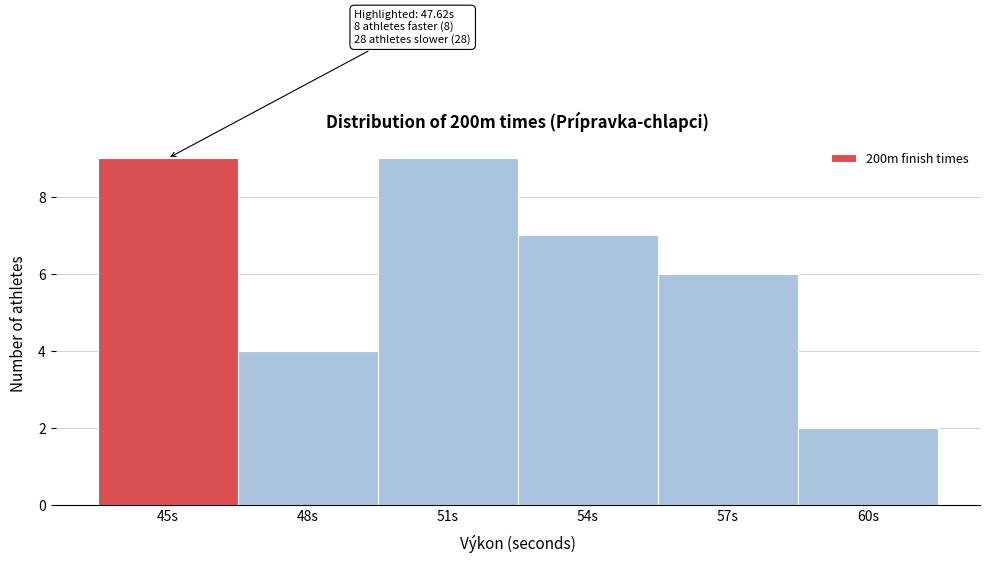

Reading left to right, extract all data points from this chart.

45s=9	48s=4	51s=9	54s=7	57s=6	60s=2